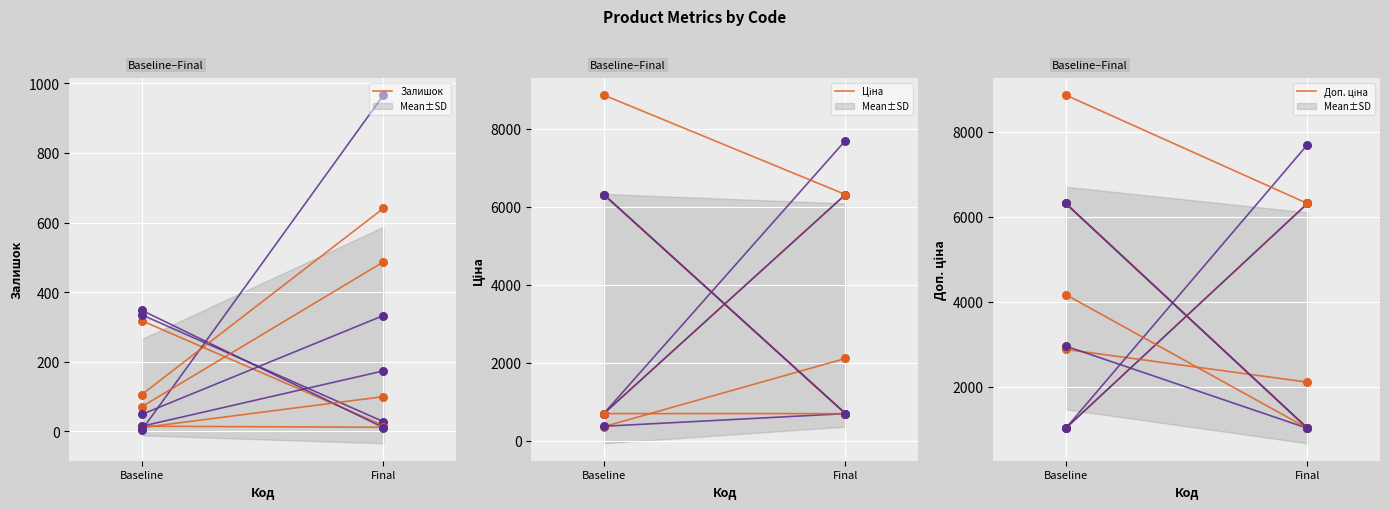

Which series has the largest total across all categories?

Доп. ціна